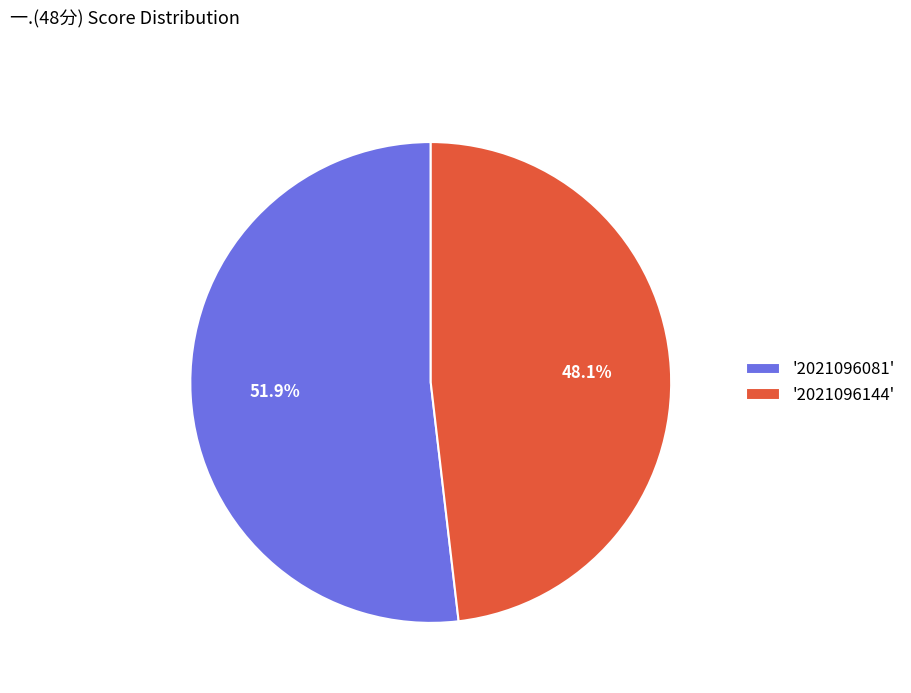

Which slice represents more than half of the pie?

'2021096081'